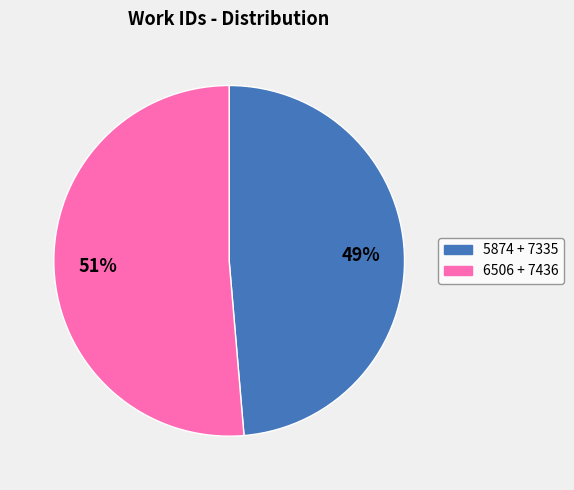

To the nearest percent, what is the average slice percentage?

50%